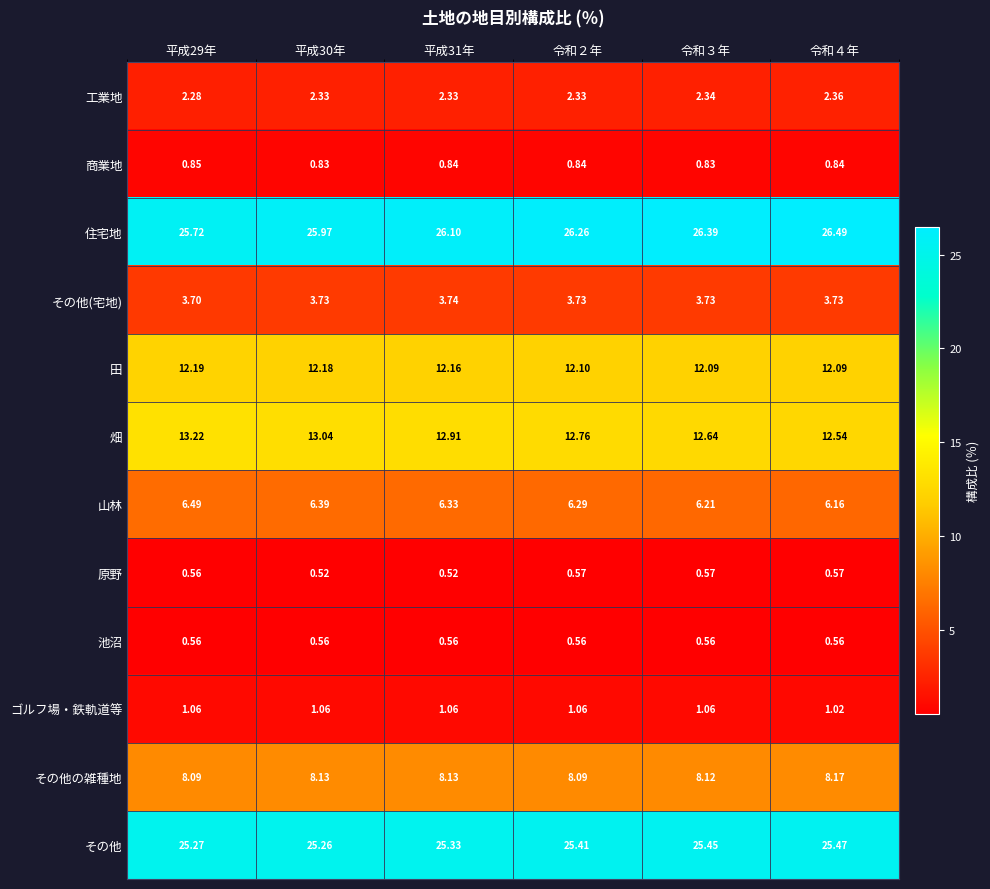

Is the value of その他の雑種地 at 令和３年 greater than the value of ゴルフ場・鉄軌道等 at 平成31年?

Yes